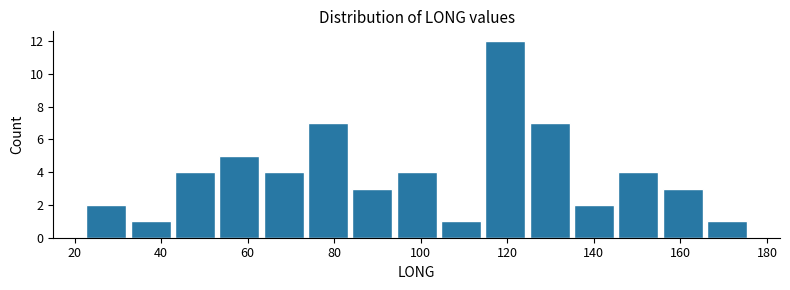

What is the height of the bar covering 156 to 166 on the x-axis? Neither the bar edges nor the heights are printed on the chart, so give them approximately, as read against the axes.

3